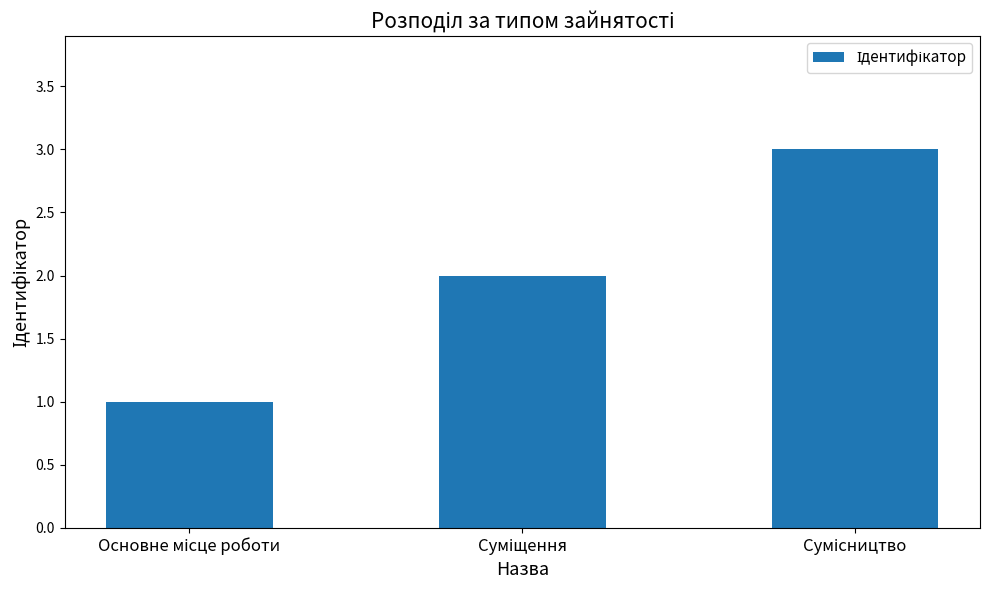

Are the bars grouped side by side (vs. stacked)?

No